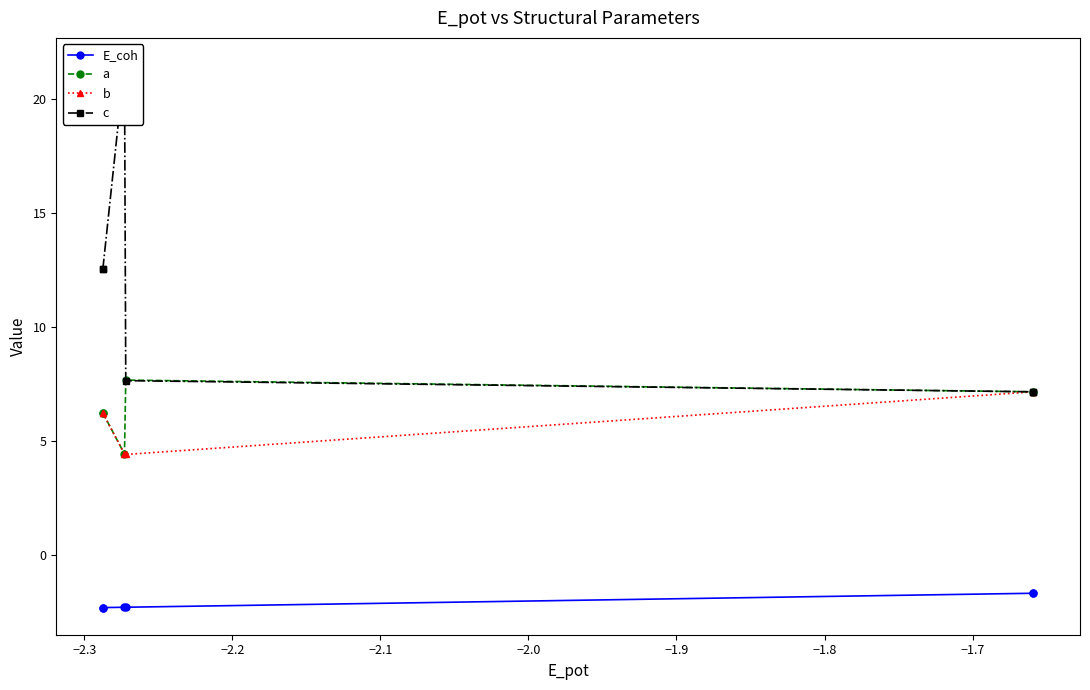

Is this an area chart (filled region under the line)?

No